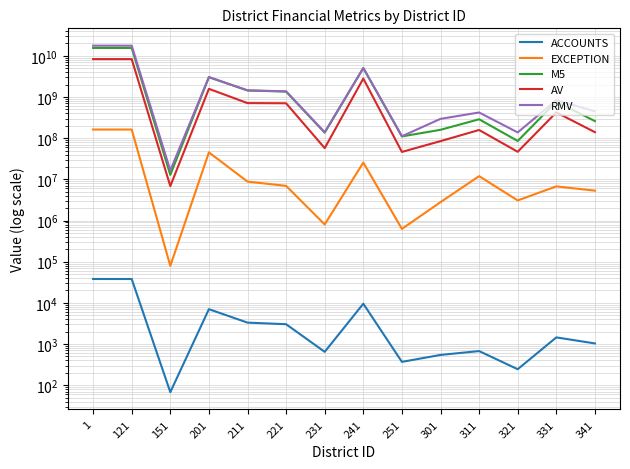

Which series changed the most between 121 and 231?

RMV